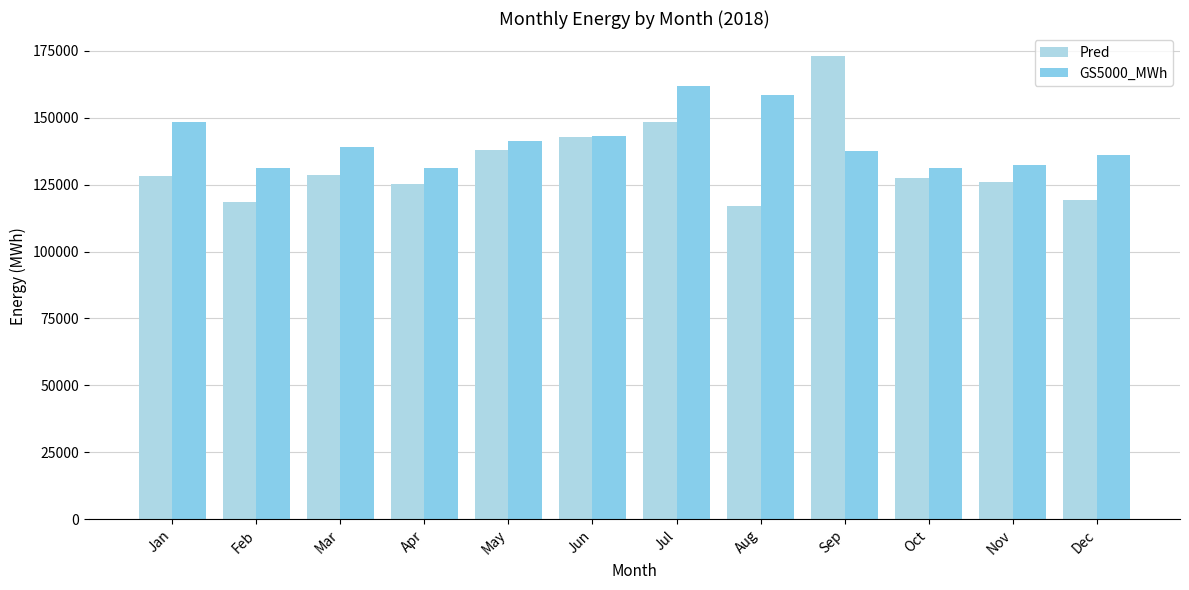

True or false: Pred has a value of 45246.3 at Dec.

False